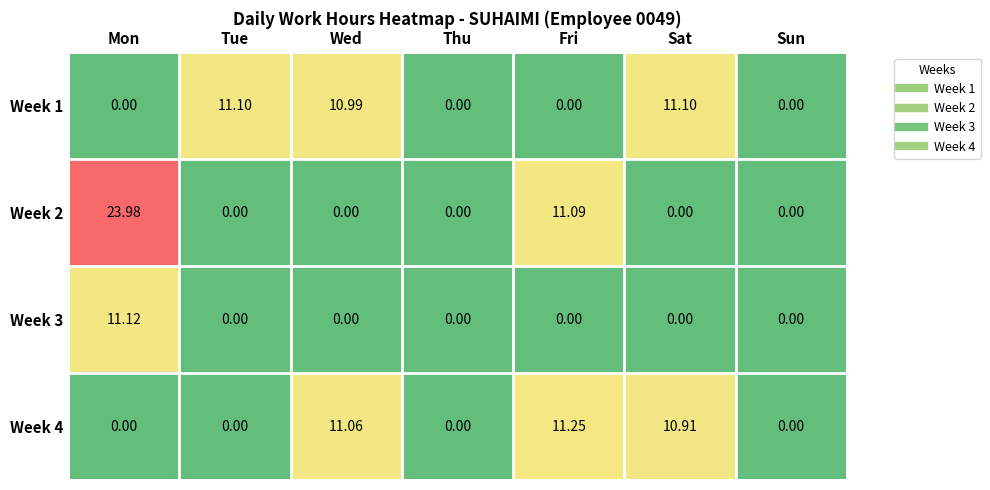

Which series changed the most between Wed and Sun?

Week 4